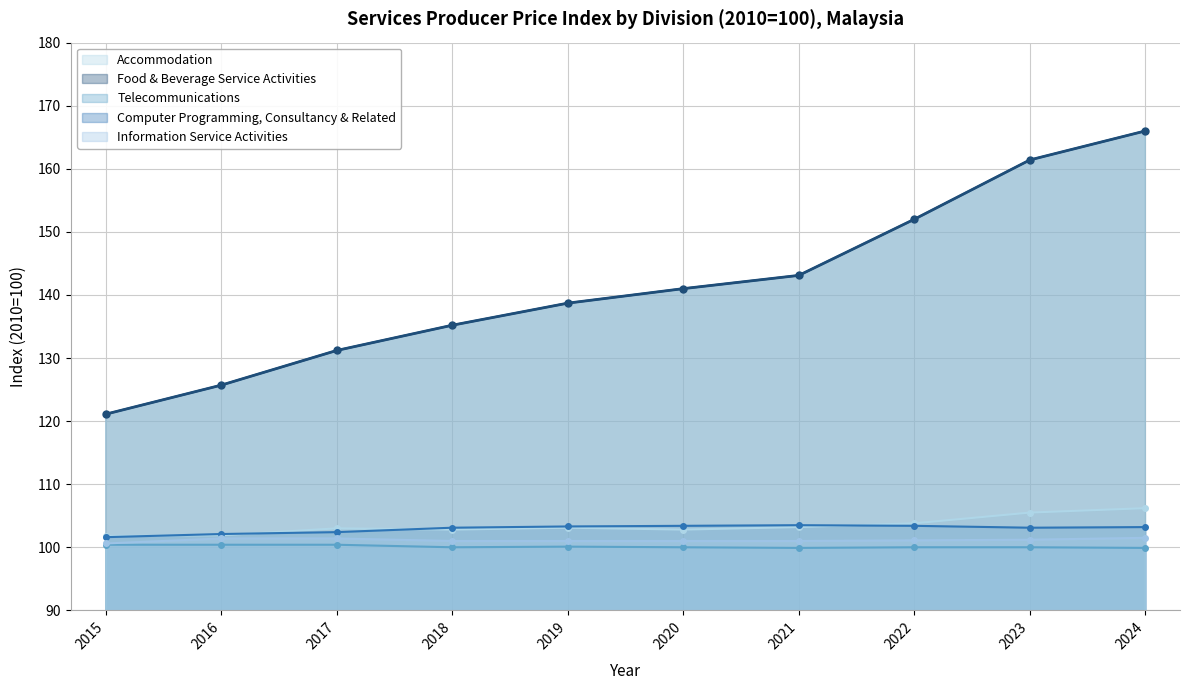

How many values in the Information Service Activities series exceed 101?

5